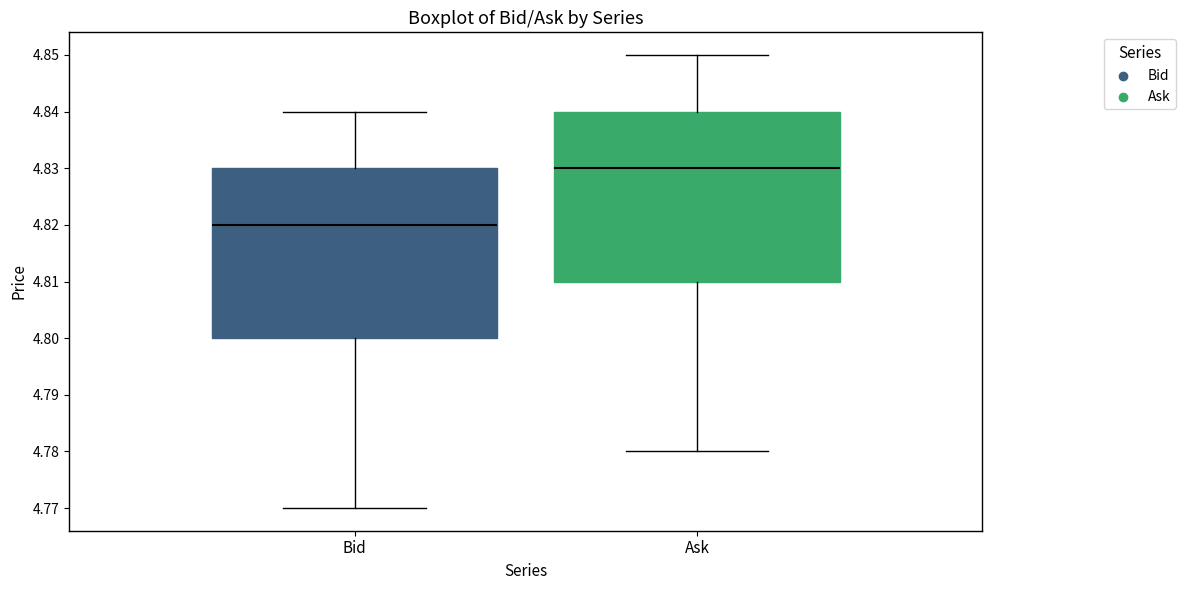

Reading left to right, transcribe this box plot: for each box, give where its median line is, the range the box spans, and where its two whiskers end, as read against the y-axis. The values are not printed on the chart, so give them approximately, as read against the axis.

Bid: median 4.82, box 4.80 to 4.83, whiskers 4.77 to 4.84
Ask: median 4.83, box 4.81 to 4.84, whiskers 4.78 to 4.85